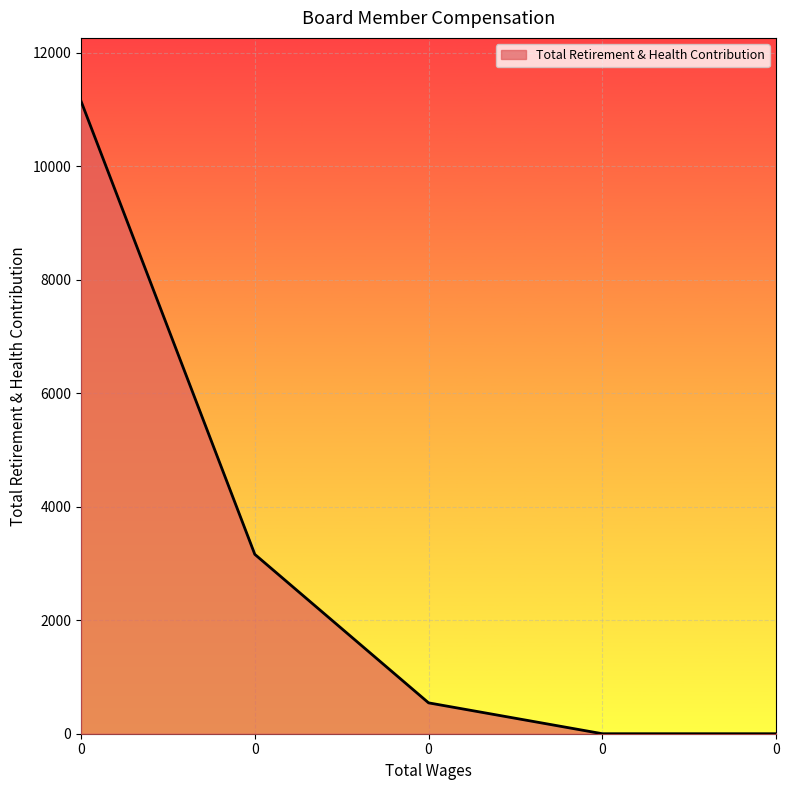

Does the chart display data point markers on the line(s)?

No